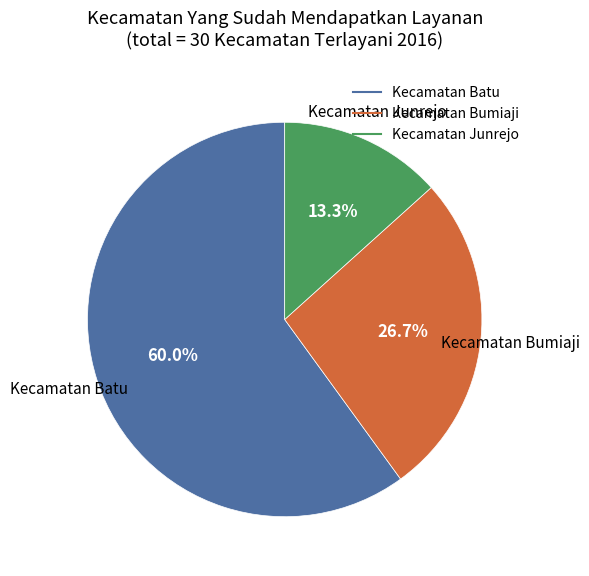

What is the largest slice in the pie chart?

Kecamatan Batu